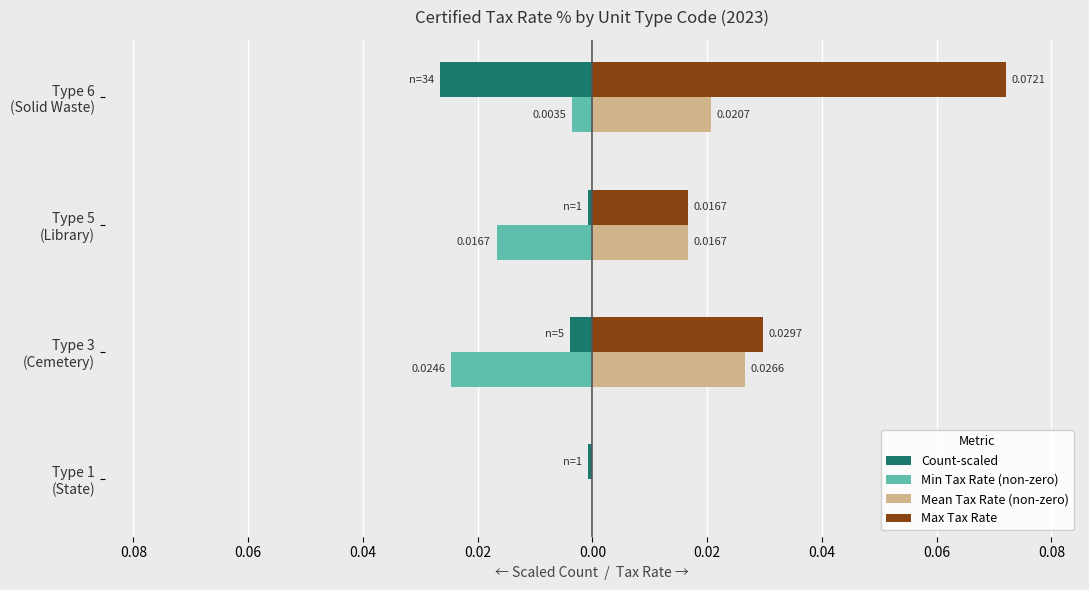

What are all the series names shown in the legend?

Count-scaled, Min Tax Rate (non-zero), Mean Tax Rate (non-zero), Max Tax Rate